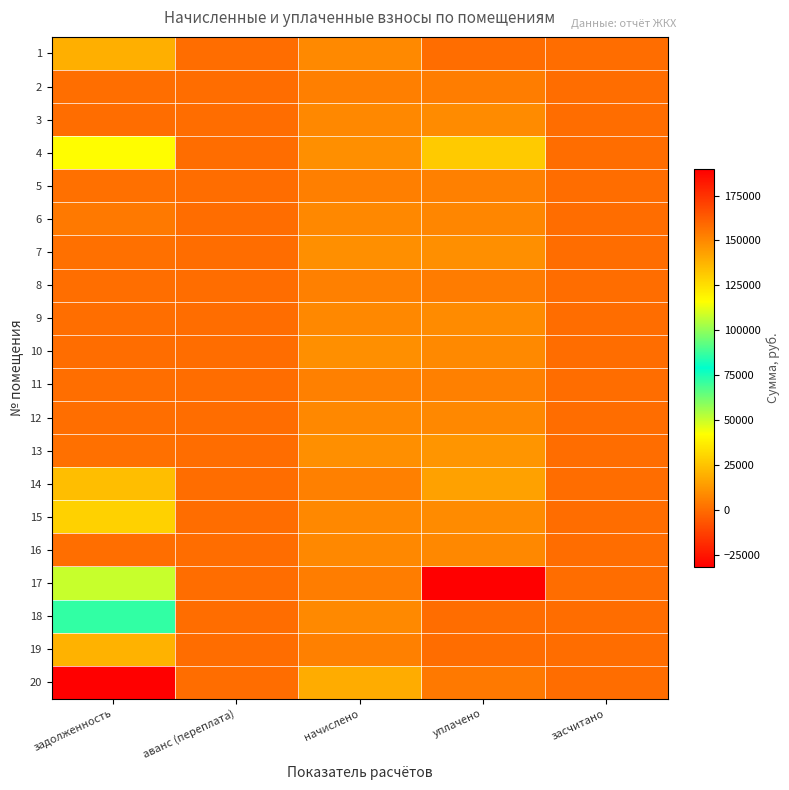

Reading right to left, list all the values displayed in this chart.

1: засчитано=0.0	уплачено=0.0	начислено=8482.1	аванс (переплата)=0.0	задолженность=18987.1
2: засчитано=0.0	уплачено=4729.8	начислено=5195.4	аванс (переплата)=0.0	задолженность=432.9
3: засчитано=0.0	уплачено=8900.0	начислено=8037.1	аванс (переплата)=66.2	задолженность=0.0
4: засчитано=0.0	уплачено=26993.7	начислено=10032.0	аванс (переплата)=0.0	задолженность=41774.2
5: засчитано=0.0	уплачено=5951.2	начислено=5152.3	аванс (переплата)=0.0	задолженность=858.7
6: засчитано=0.0	уплачено=7400.0	начислено=8051.5	аванс (переплата)=0.0	задолженность=3503.4
7: засчитано=0.0	уплачено=10103.8	начислено=10103.8	аванс (переплата)=0.0	задолженность=842.0
8: засчитано=0.0	уплачено=4265.9	начислено=5626.0	аванс (переплата)=0.0	задолженность=468.8
9: засчитано=0.0	уплачено=8655.2	начислено=8051.5	аванс (переплата)=0.0	задолженность=671.0
10: засчитано=0.0	уплачено=8438.0	начислено=10075.1	аванс (переплата)=341.6	задолженность=0.0
11: засчитано=0.0	уплачено=5602.4	начислено=5626.0	аванс (переплата)=0.0	задолженность=468.8
12: засчитано=0.0	уплачено=7989.2	начислено=8022.7	аванс (переплата)=0.0	задолженность=668.6
13: засчитано=0.0	уплачено=11695.5	начислено=10060.8	аванс (переплата)=0.0	задолженность=838.4
14: засчитано=0.0	уплачено=15318.3	начислено=5626.0	аванс (переплата)=0.0	задолженность=23692.9
15: засчитано=0.0	уплачено=9000.0	начислено=8080.2	аванс (переплата)=0.0	задолженность=28989.7
16: засчитано=0.0	уплачено=8017.9	начислено=8051.5	аванс (переплата)=0.0	задолженность=571.9
17: засчитано=0.0	уплачено=-31627.3	начислено=4937.0	аванс (переплата)=0.0	задолженность=50366.2
18: засчитано=0.0	уплачено=0.0	начислено=8223.7	аванс (переплата)=0.0	задолженность=86005.9
19: засчитано=0.0	уплачено=0.0	начислено=5554.2	аванс (переплата)=0.0	задолженность=19865.1
20: засчитано=0.0	уплачено=3391.0	начислено=18140.9	аванс (переплата)=0.0	задолженность=189722.9